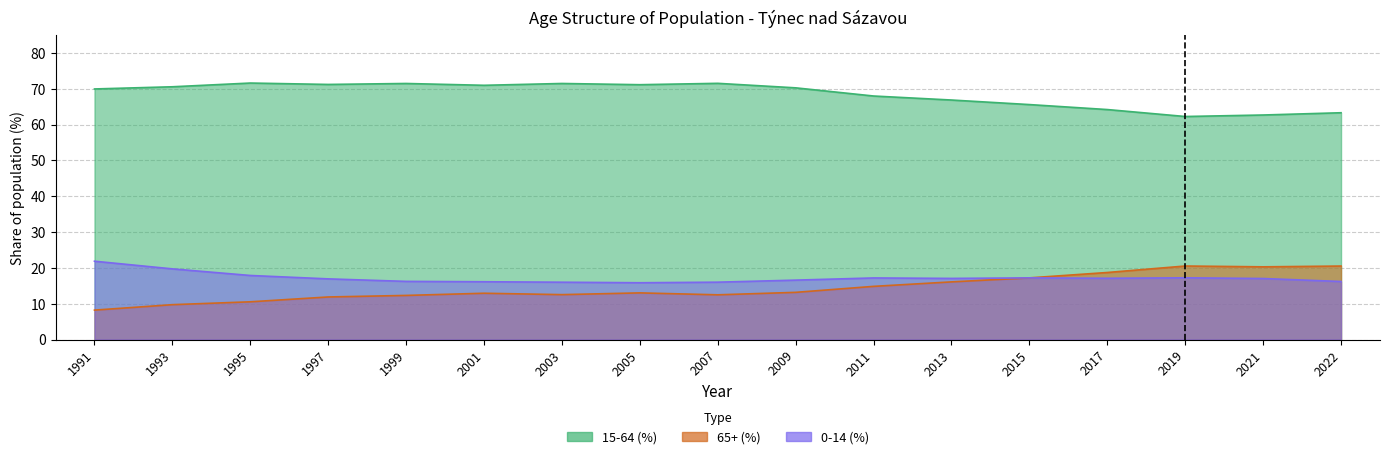

How many lines are shown in the chart?

3